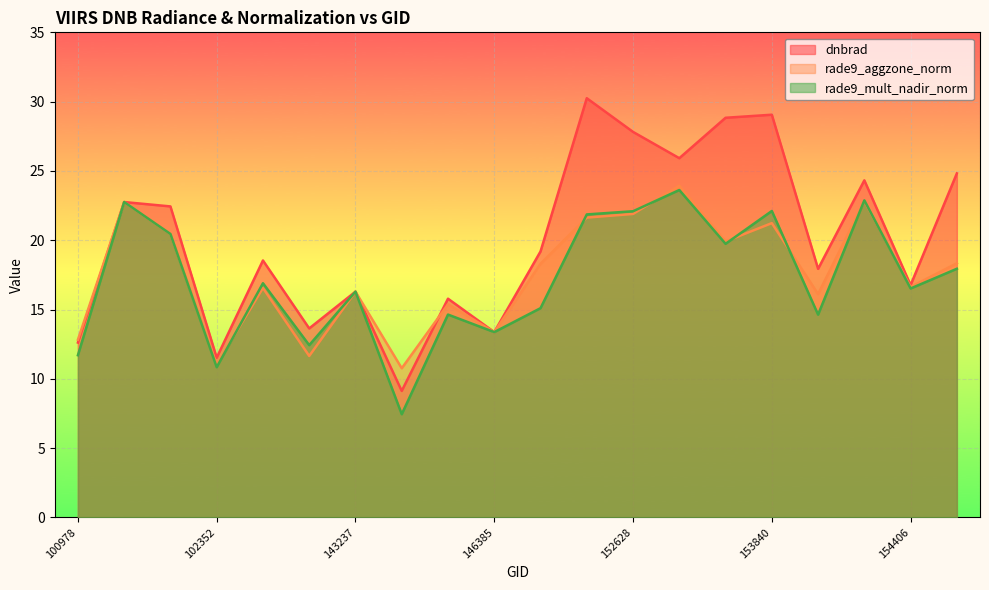

What is the sum of all dnbrad values?

401.0